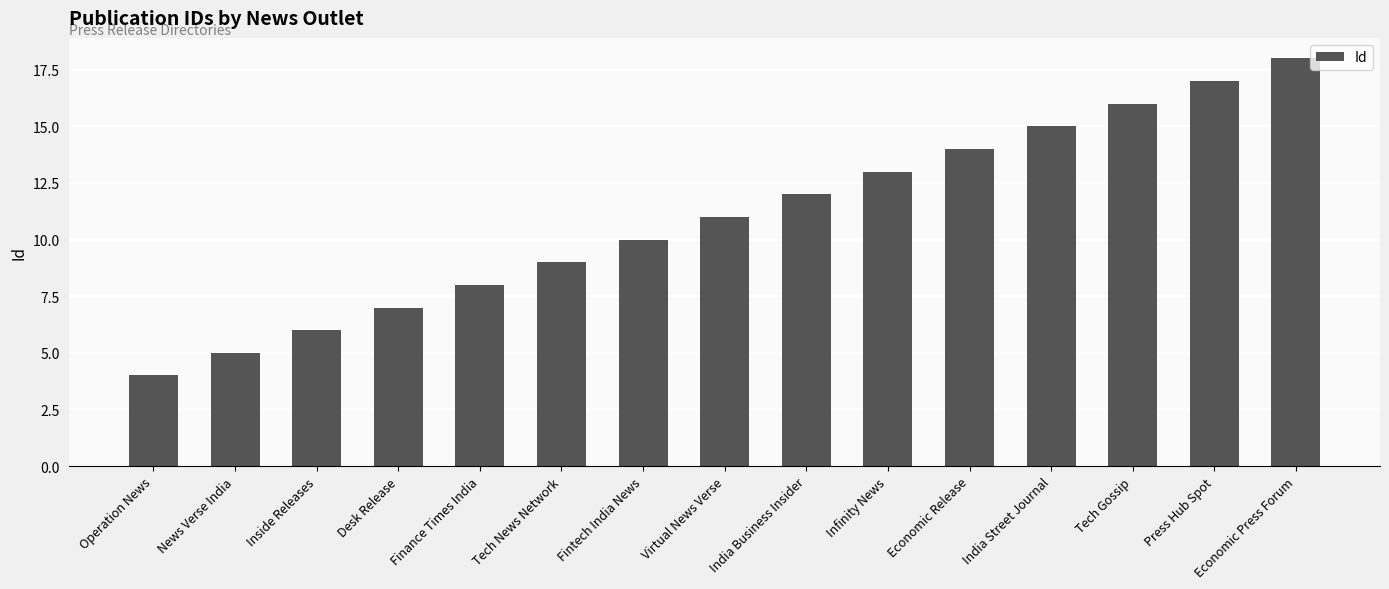

What is the average value?

11